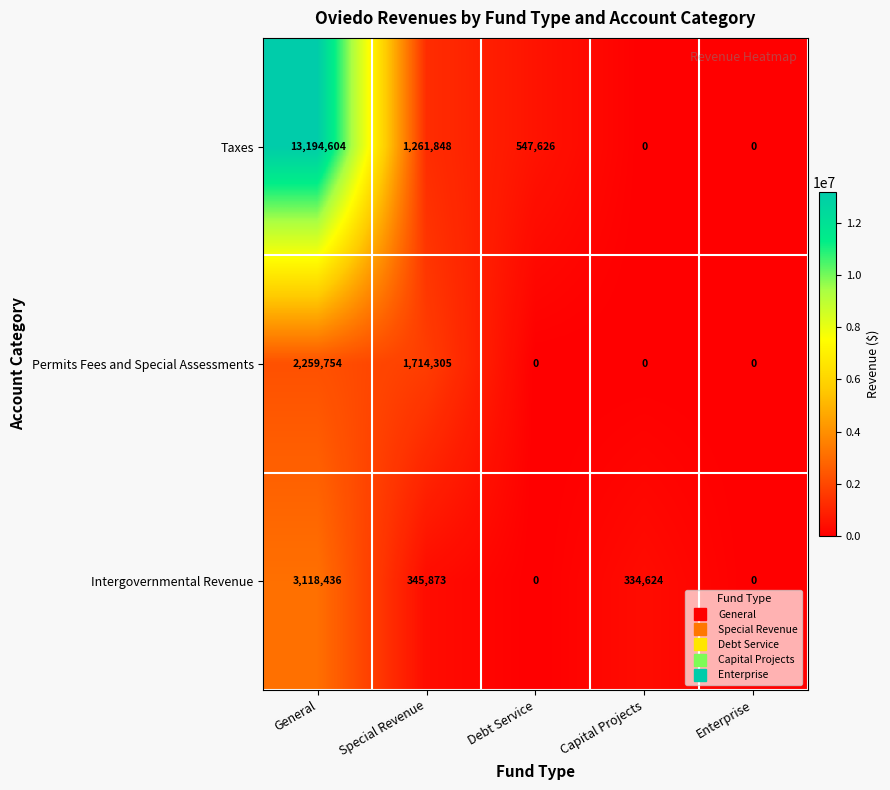

What is the difference between the highest and lowest values at Debt Service?

547626